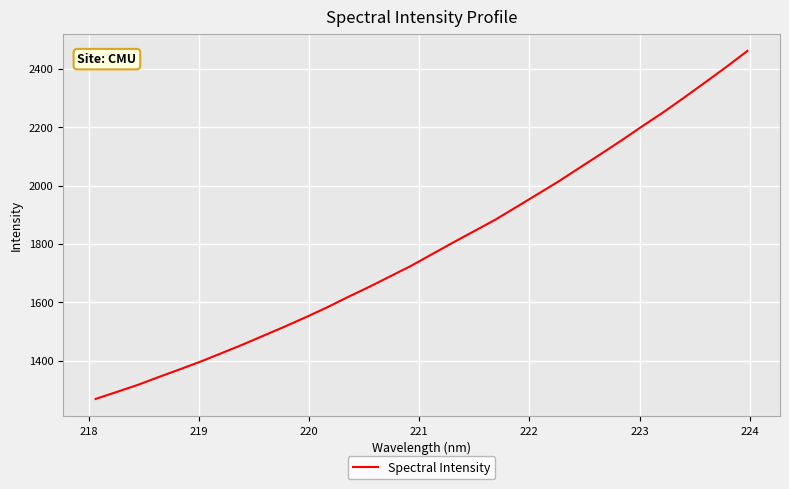

What is the smallest value displayed?

1268.5